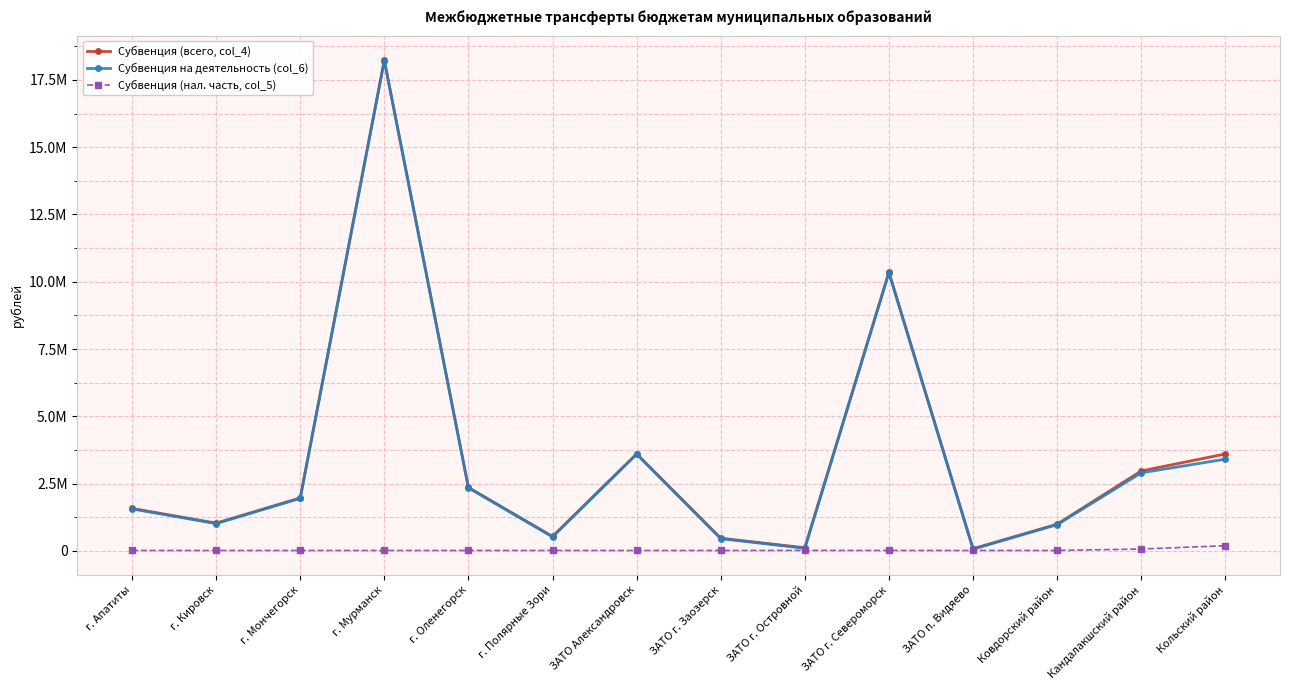

What are all the series names shown in the legend?

Субвенция (всего, col_4), Субвенция на деятельность (col_6), Субвенция (нал. часть, col_5)